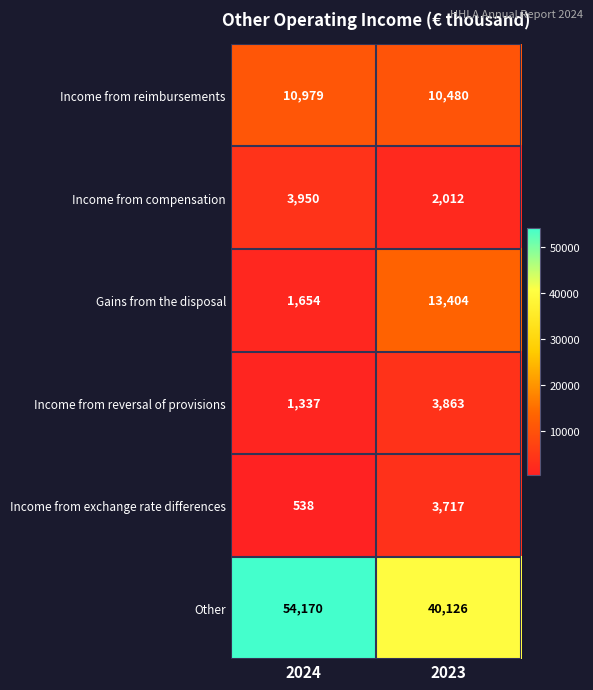

Rank the series at 2024 from highest to lowest value.

Other, Income from reimbursements, Income from compensation, Gains from the disposal, Income from reversal of provisions, Income from exchange rate differences